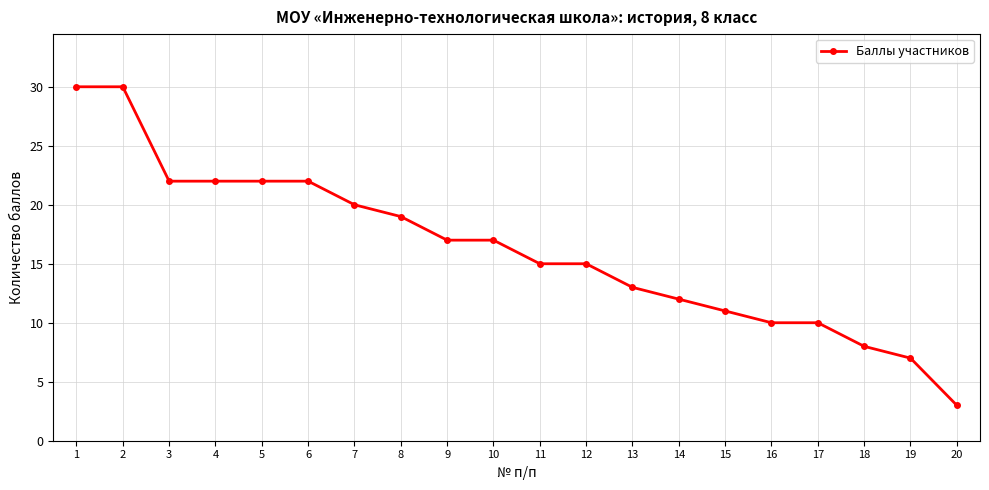

At which category does the chart reach its minimum across all series?

20